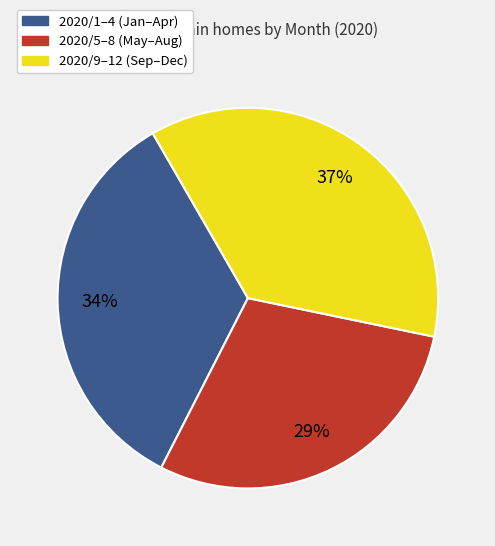

To the nearest percent, what is the average slice percentage?

33%